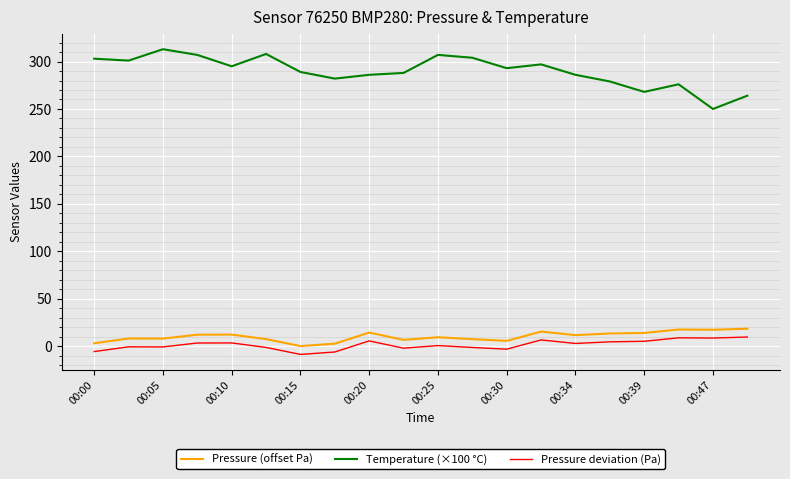

Which series has the largest total across all categories?

Temperature (×100 °C)